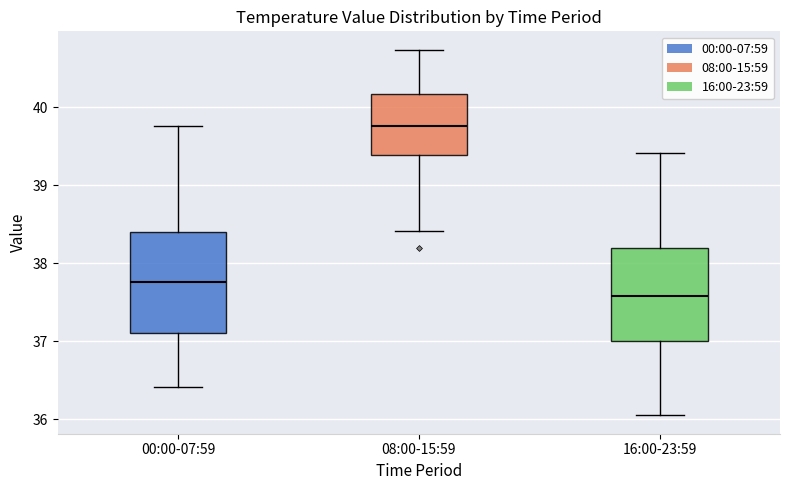

Where is the lower edge of the box for 16:00-23:59 on the y-axis? The values are not printed on the chart, so give them approximately, as read against the axis.

37.0